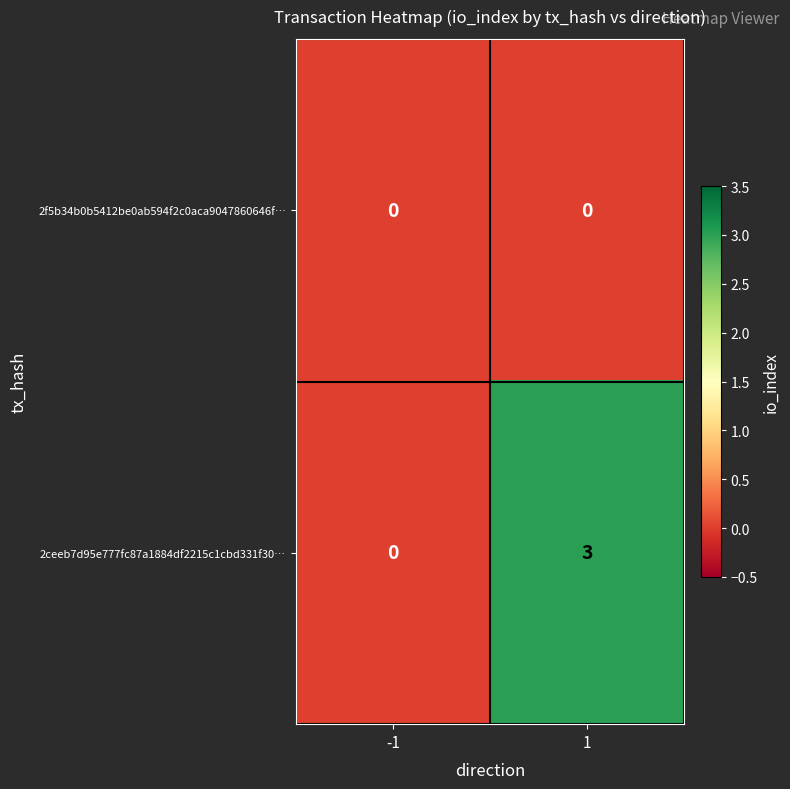

Which series has the widest spread of values?

2ceeb7d95e777fc87a1884df2215c1cbd331f30…